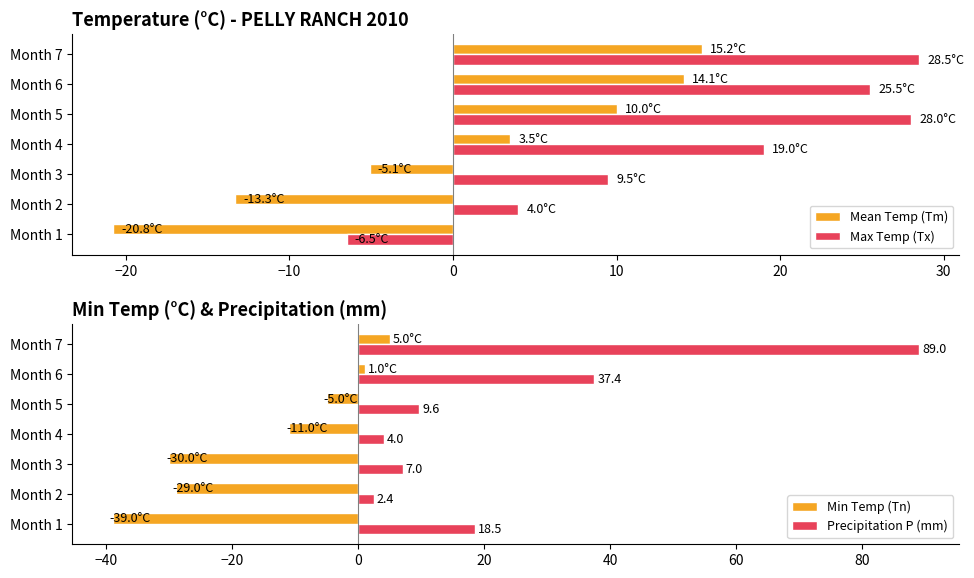

What is the difference between the maximum and minimum values in the Max Temp (Tx) series?

35.0